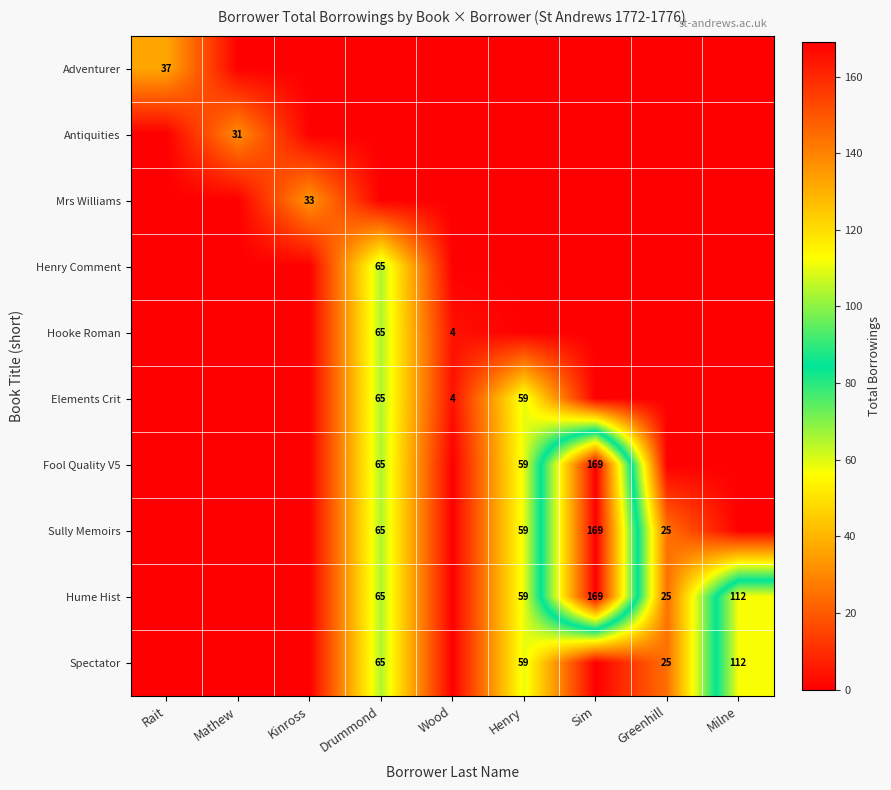

How many categories are shown in the chart?

9